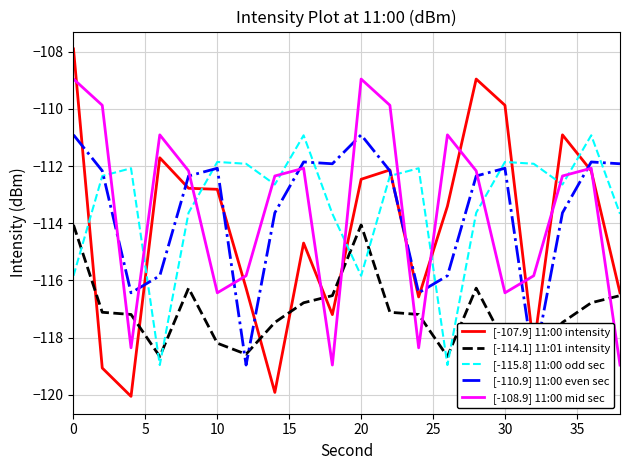

The value of [-114.1] 11:01 intensity at 30 is -36.0. True or false?

False